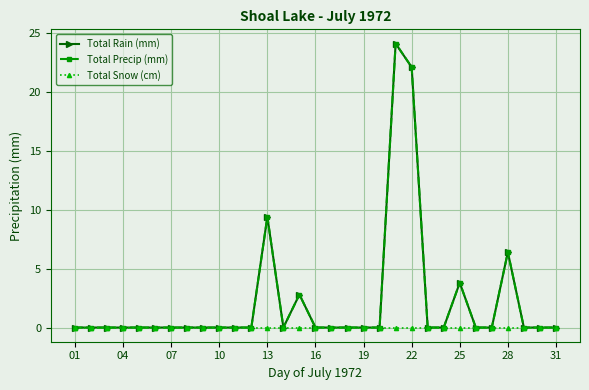

In Total Precip (mm), how many points are higher than both neighbors (excluding endpoints)?

5